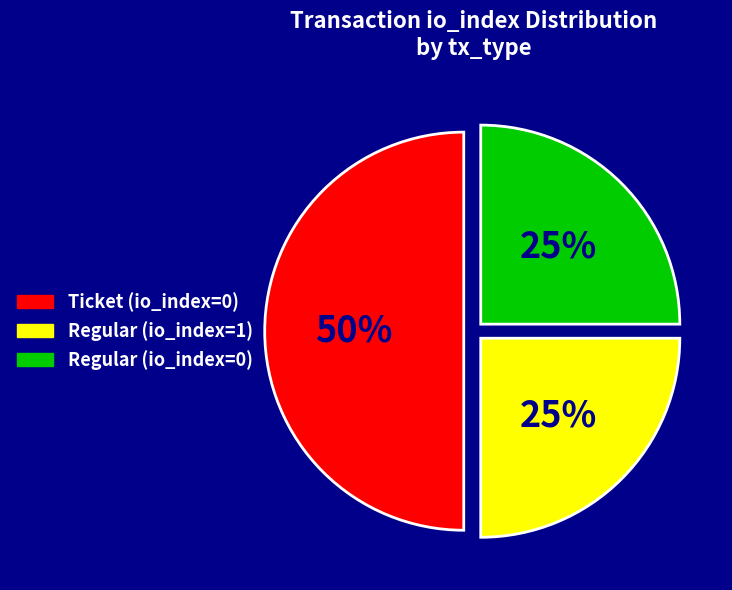

Does Regular (io_index=0) represent more than half of the total?

No